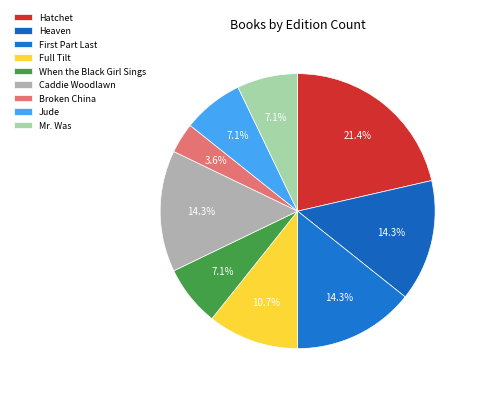

How many slices are in this pie chart?

9